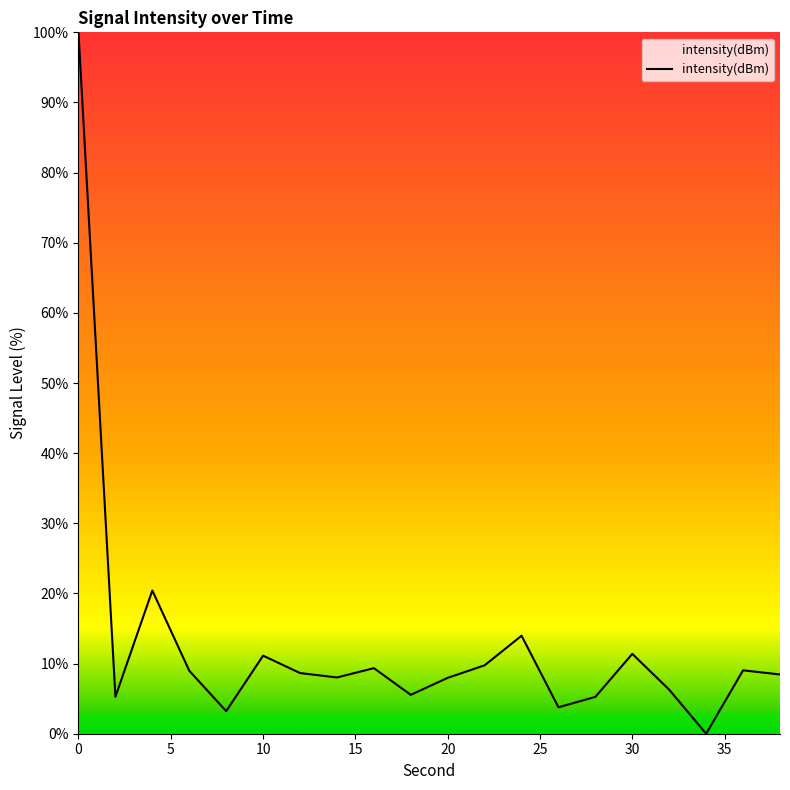

What is the maximum value shown in the chart?

100.0